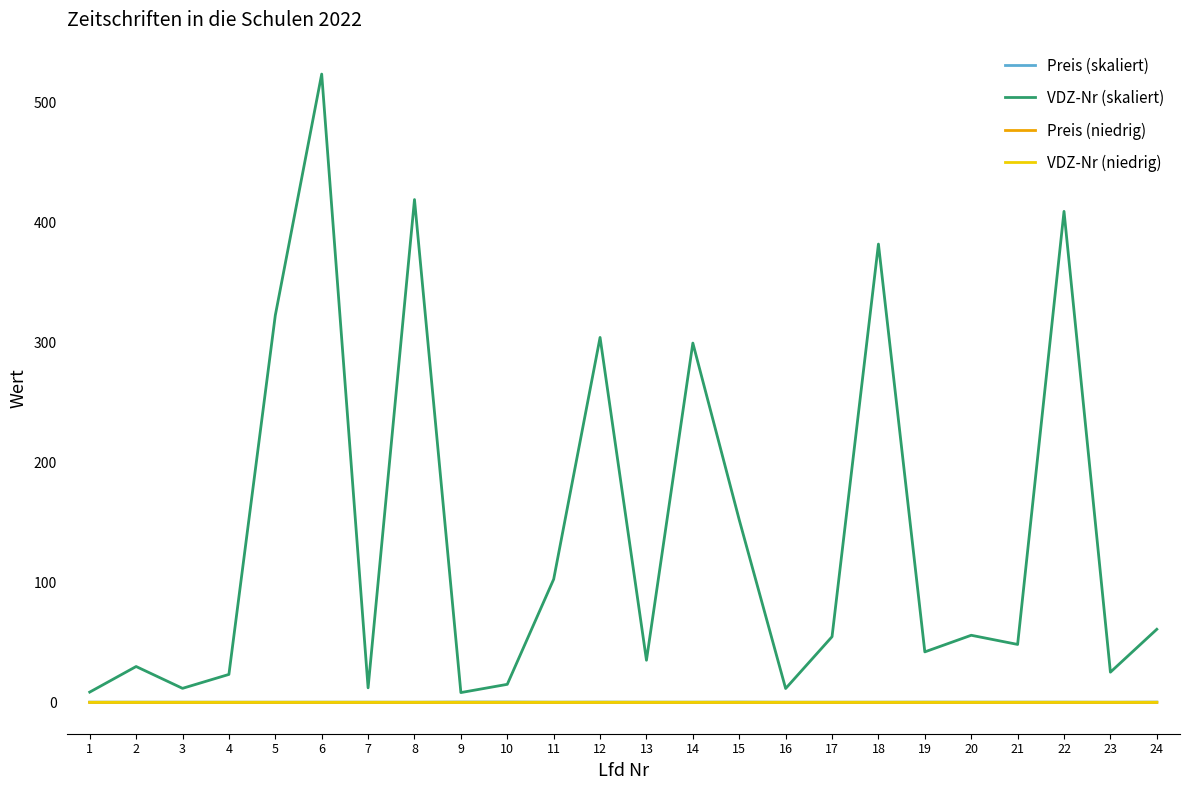

What is the average value of the VDZ-Nr (skaliert) series?

139.9